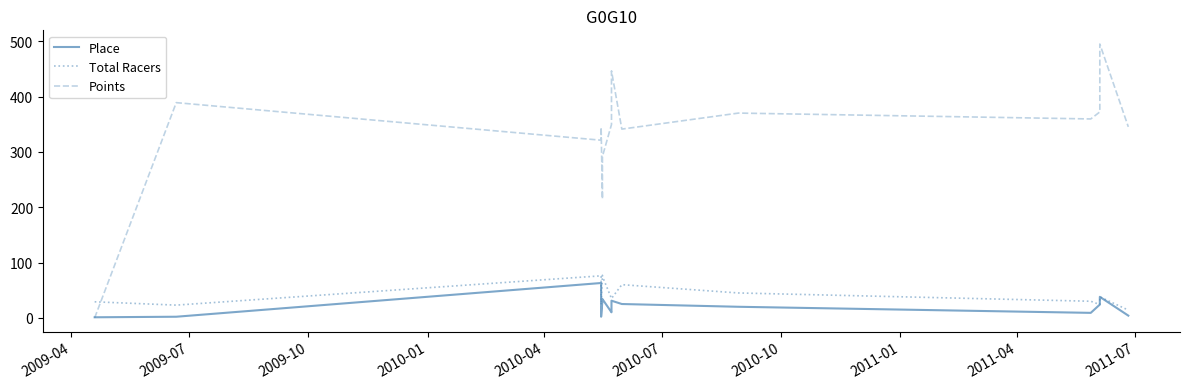

How many positive values does the Points series have?

14